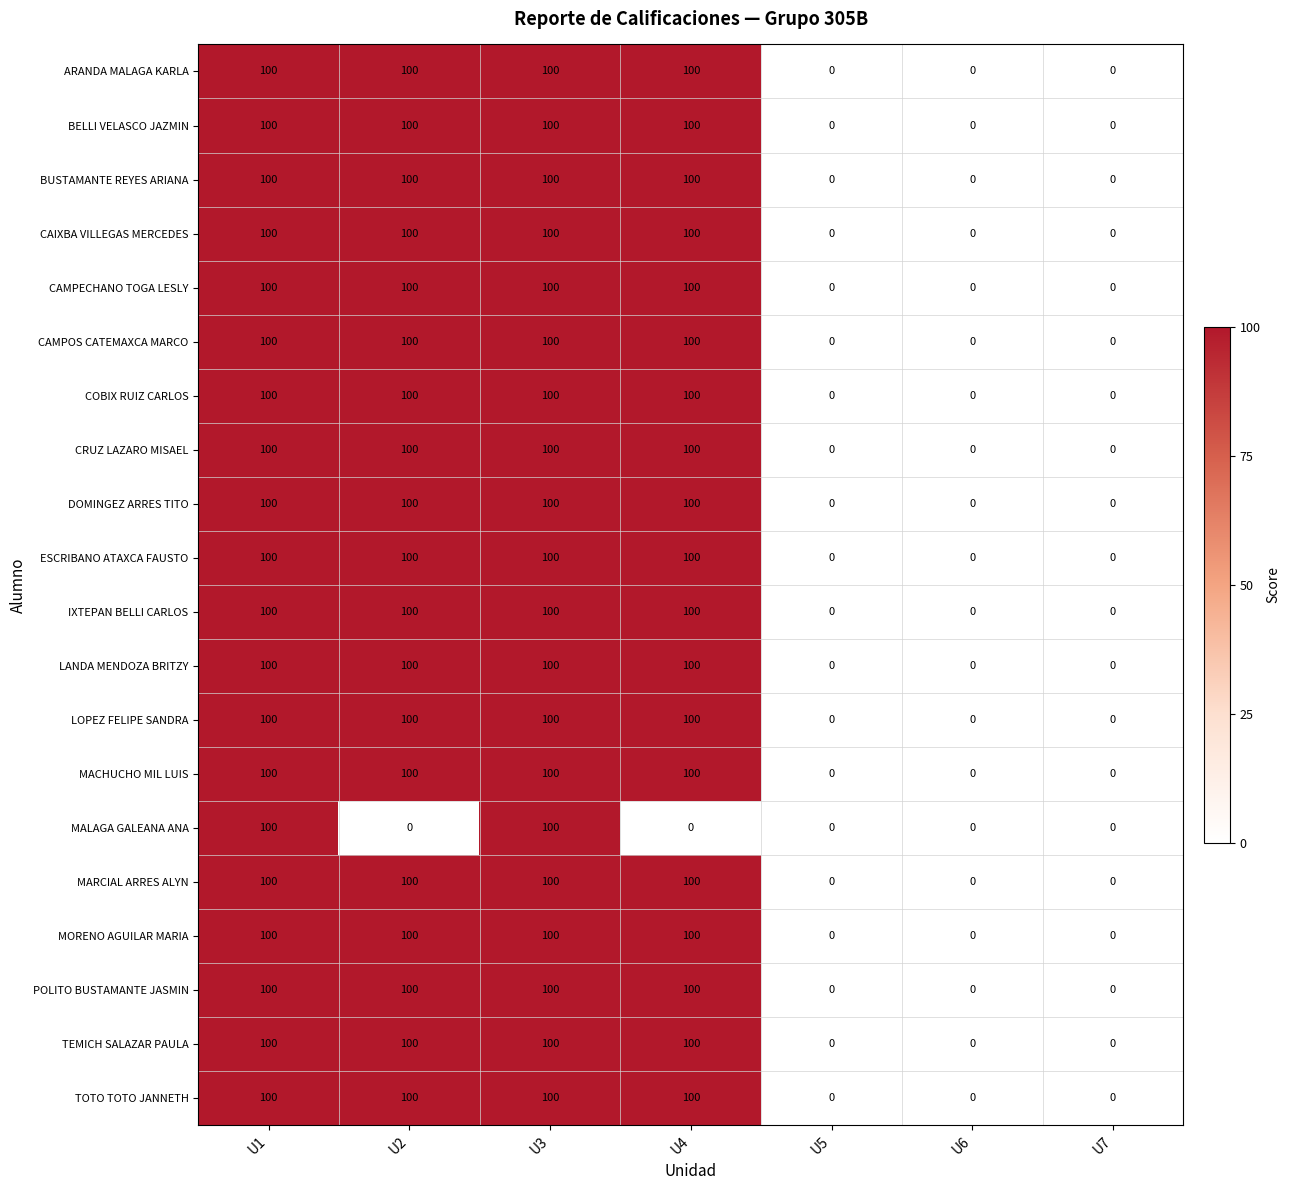

Is it true that BUSTAMANTE REYES ARIANA equals 25 at U2?

False